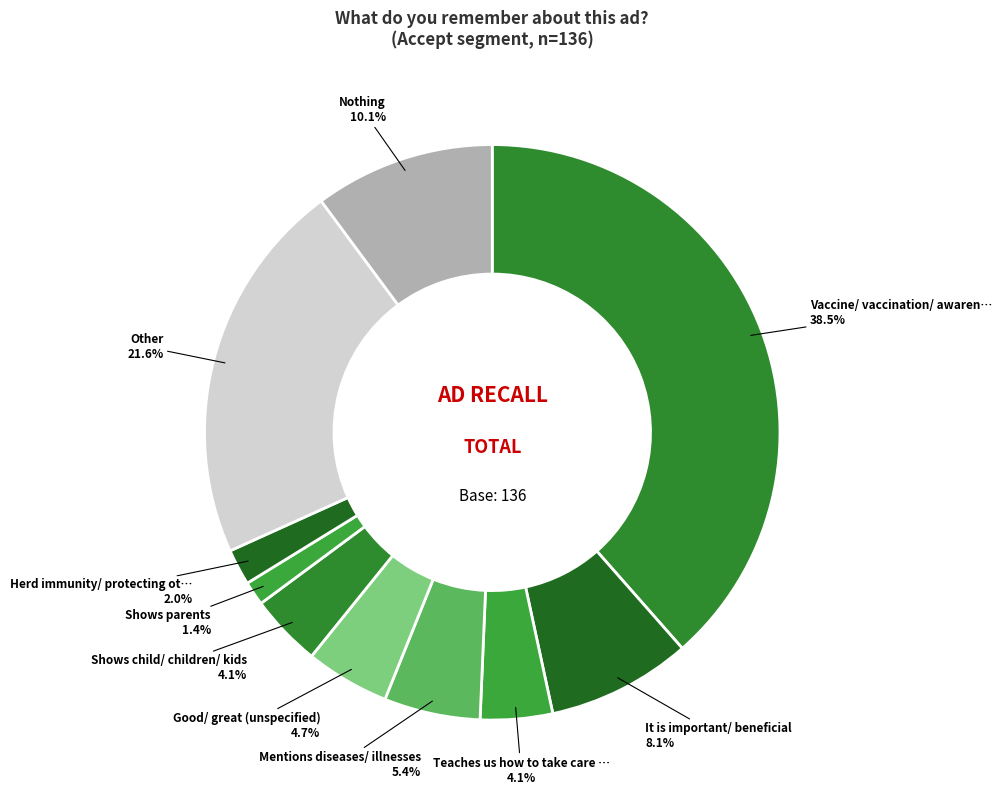

How many segments does this pie chart have?

10